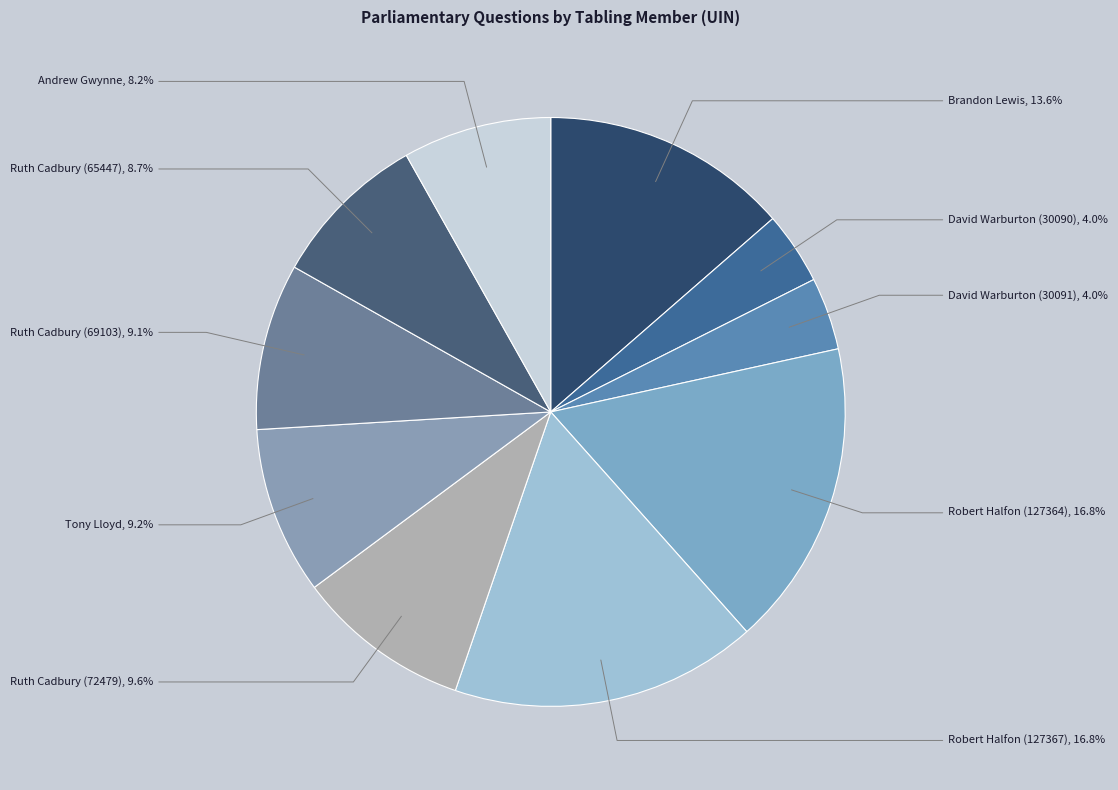

What is the ratio of the value at Andrew Gwynne to the value at Ruth Cadbury (65447)?

0.9